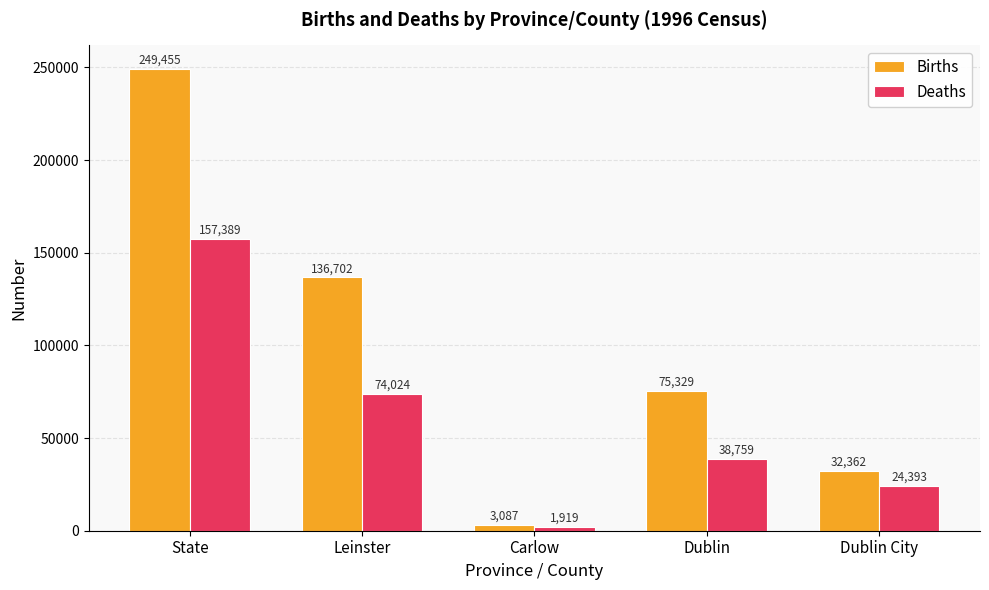

List the labels in order of Deaths value, smallest first.

Carlow, Dublin City, Dublin, Leinster, State